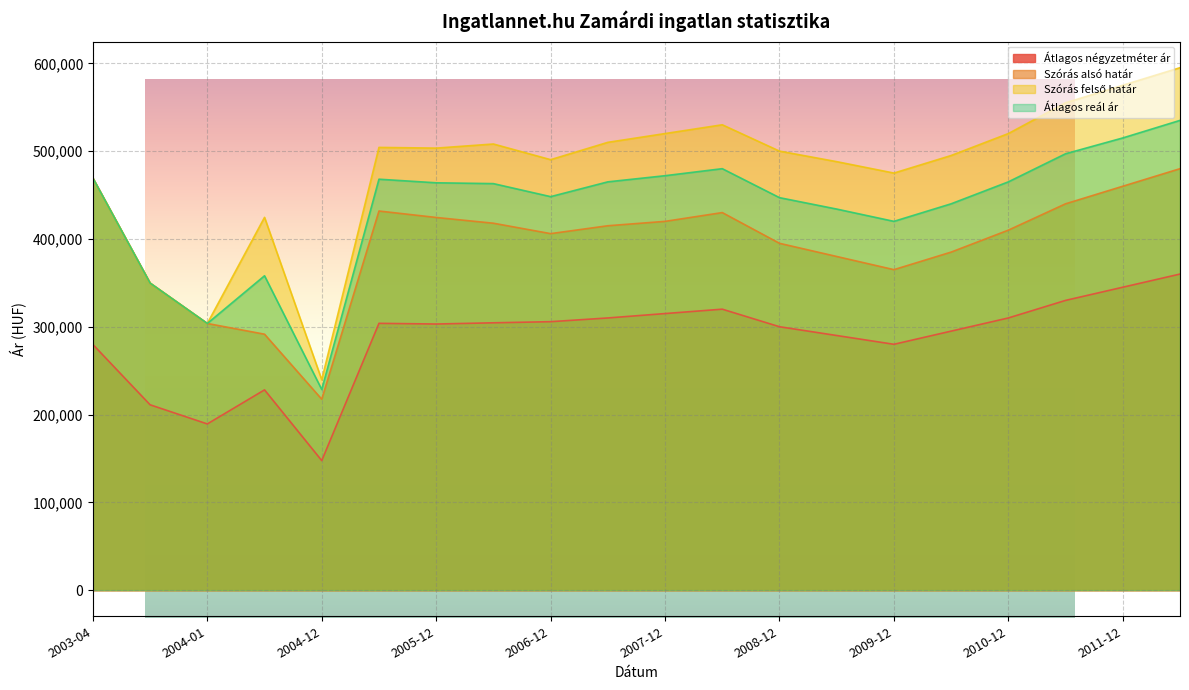

At 2003-07, list the series in order from largest to smallest.

Szórás alsó határ, Szórás felső határ, Átlagos reál ár, Átlagos négyzetméter ár